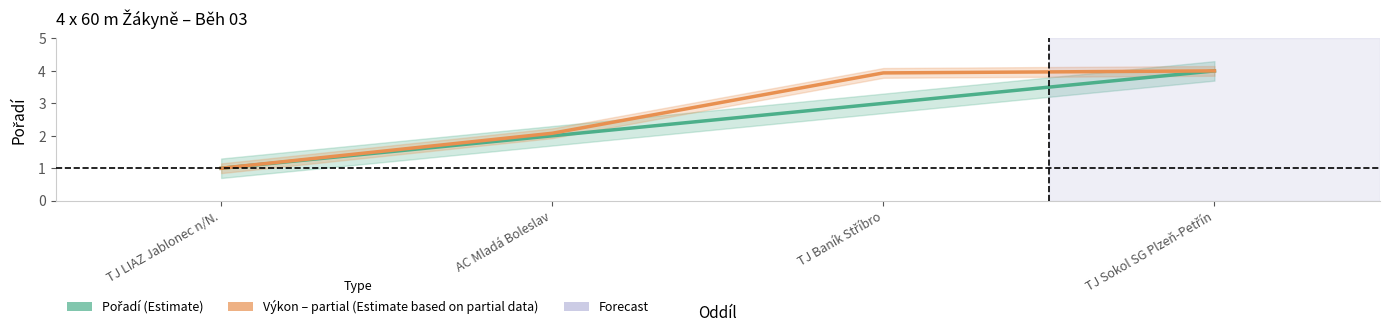

What is the sum of the Výkon (normalised) values at TJ LIAZ Jablonec n/N. and AC Mladá Boleslav?

3.1